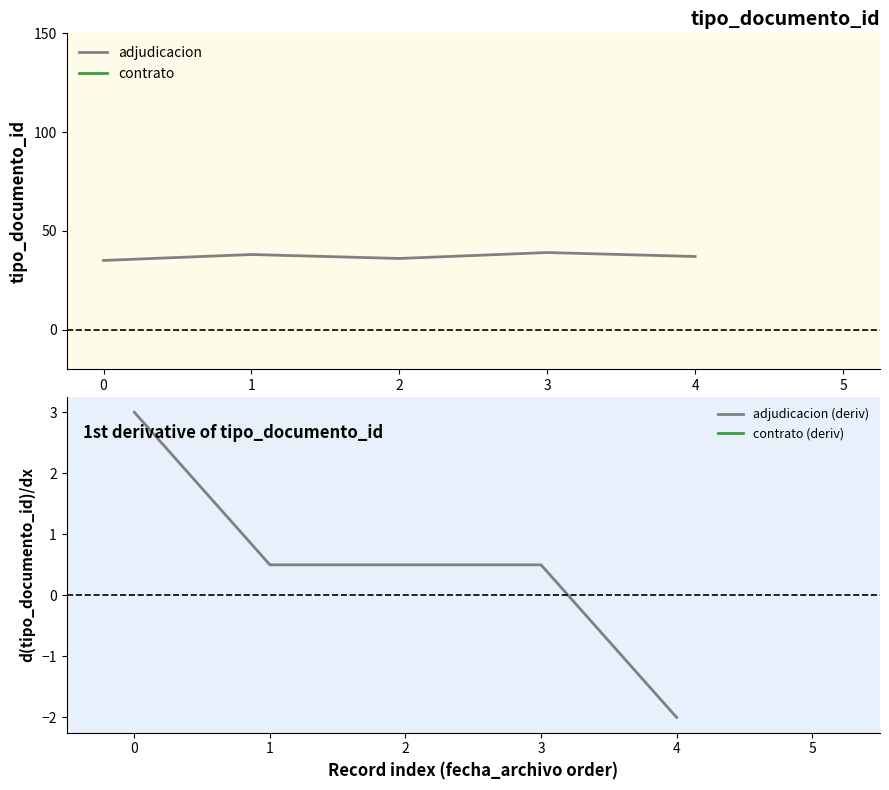

The value of adjudicacion at 1 is 62. True or false?

False